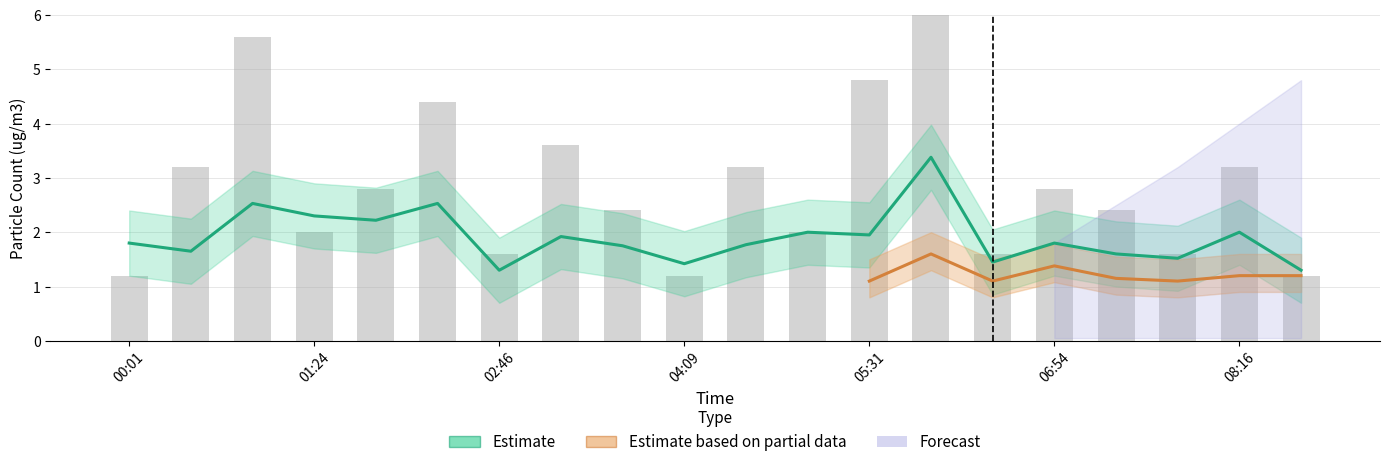

How many groups of bars are there?

20